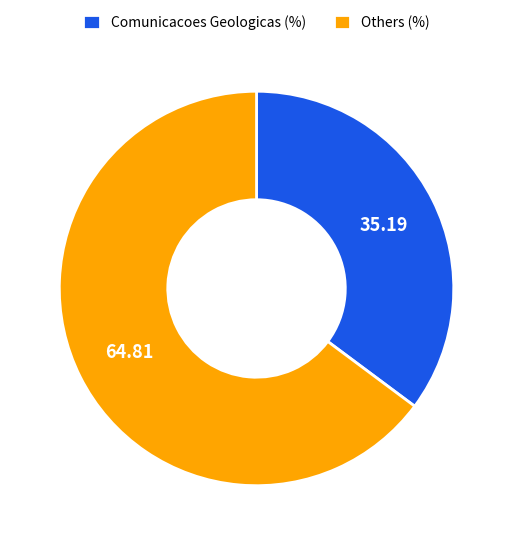

What is the ratio of the value at Others (%) to the value at Comunicacoes Geologicas (%)?

1.8